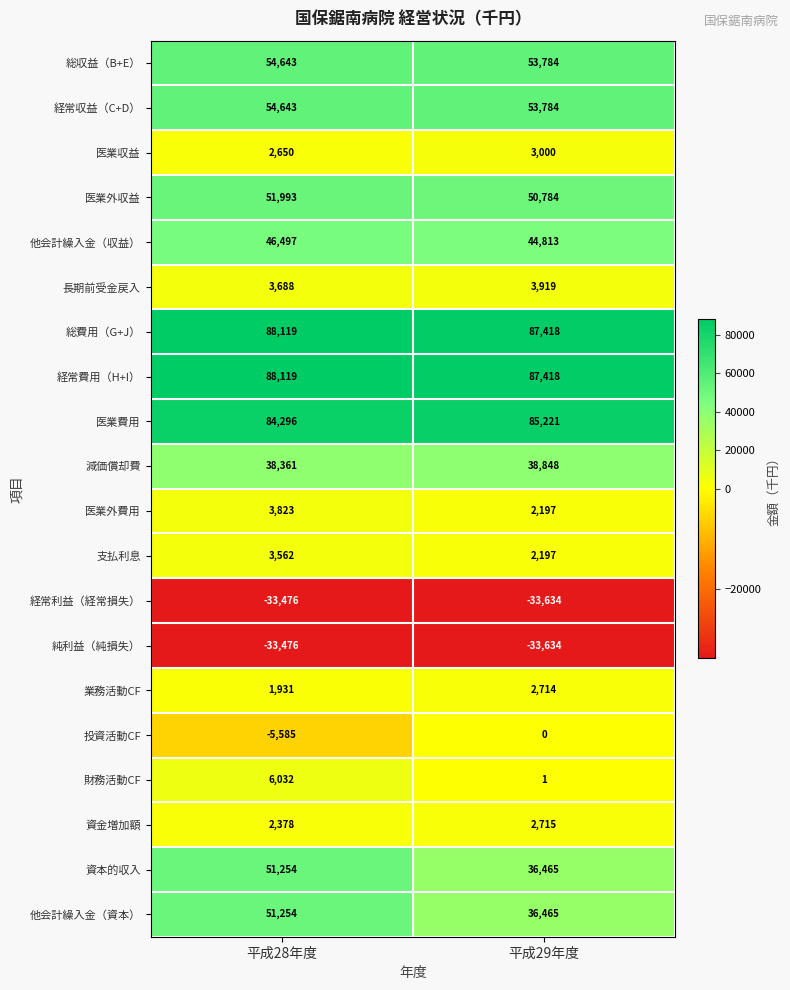

What is the maximum value shown in the chart?

88119